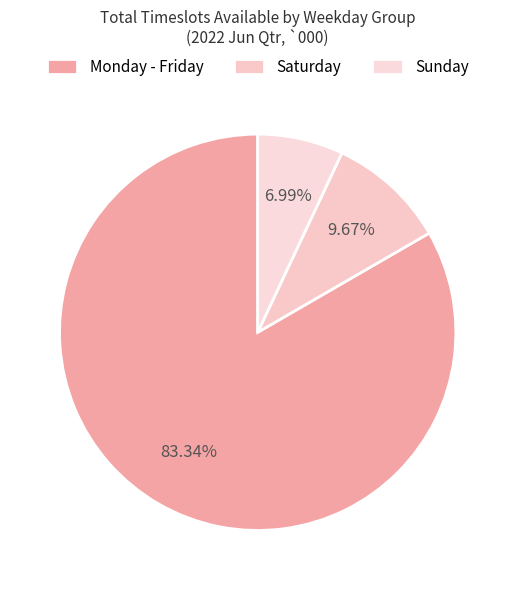

To the nearest percent, what is the average slice percentage?

33%